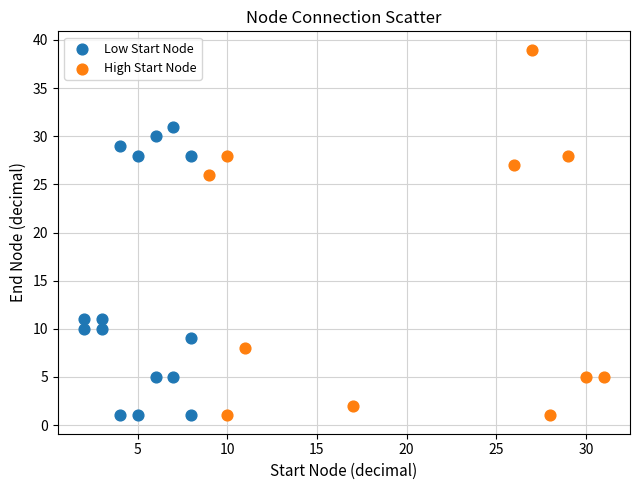

What are all the series names shown in the legend?

Low Start Node, High Start Node